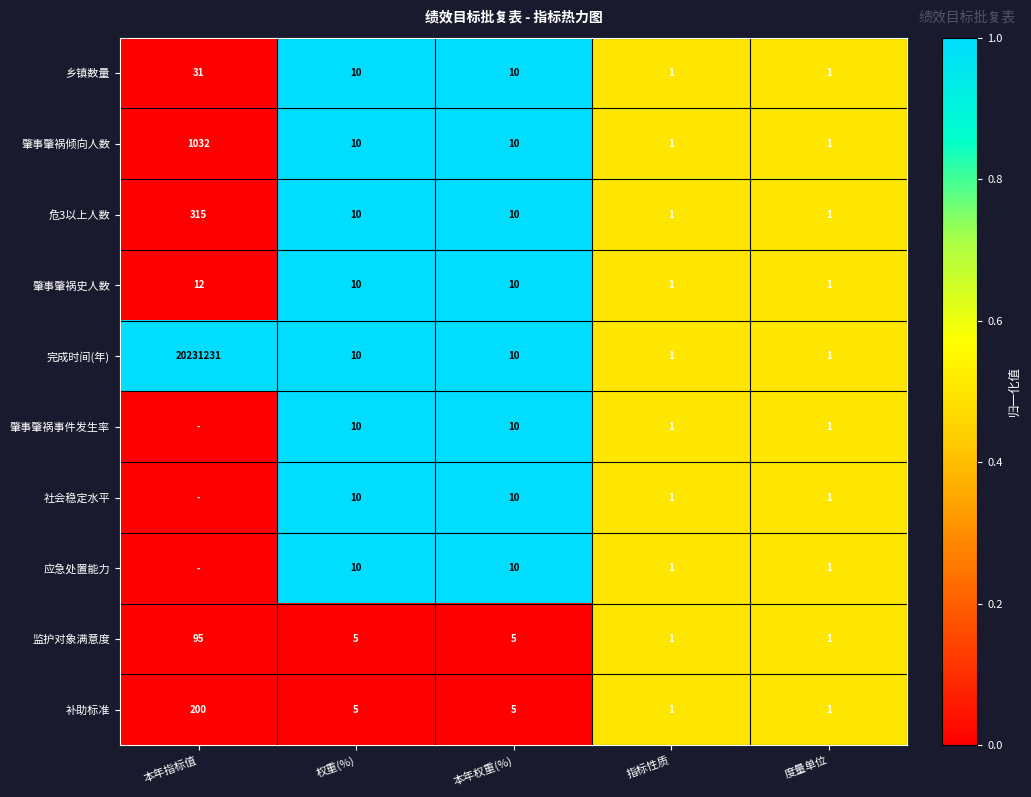

True or false: 肇事肇祸倾向人数 has a value of 13 at 权重(%).

False